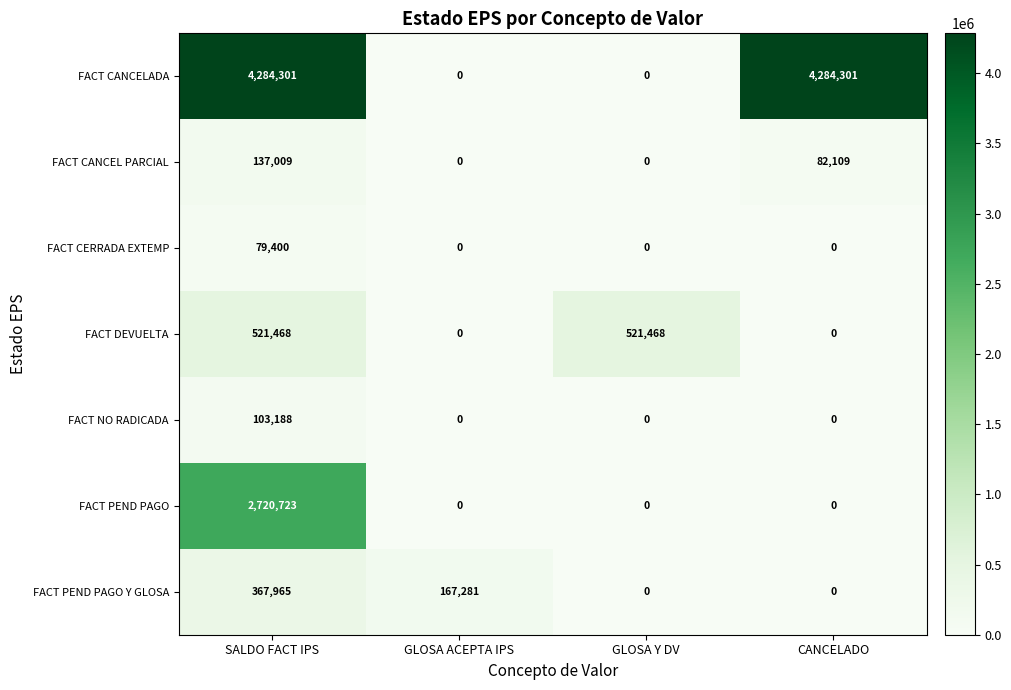

How many distinct data groups are displayed?

7